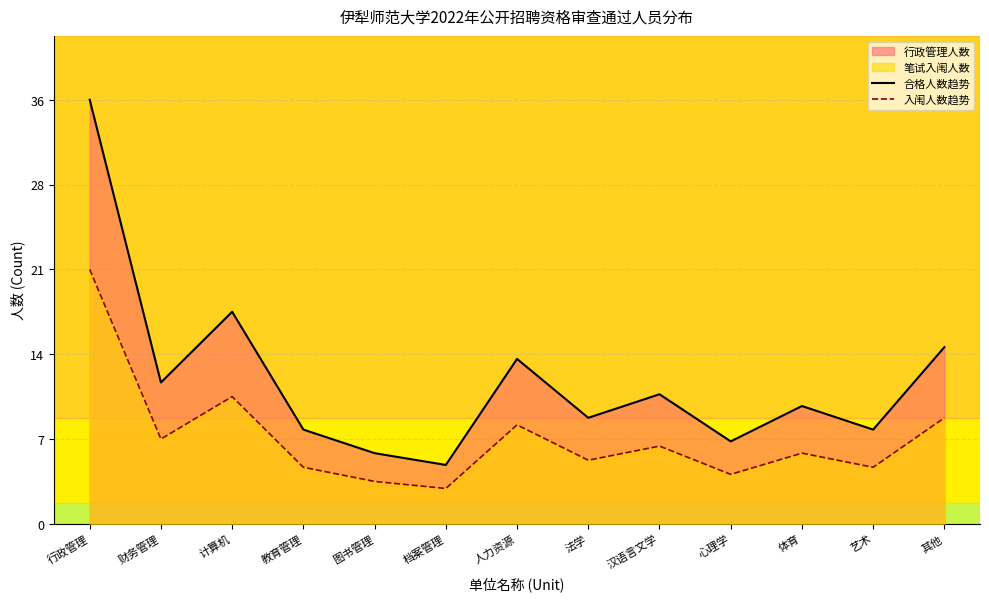

Does the chart have visible grid lines?

Yes